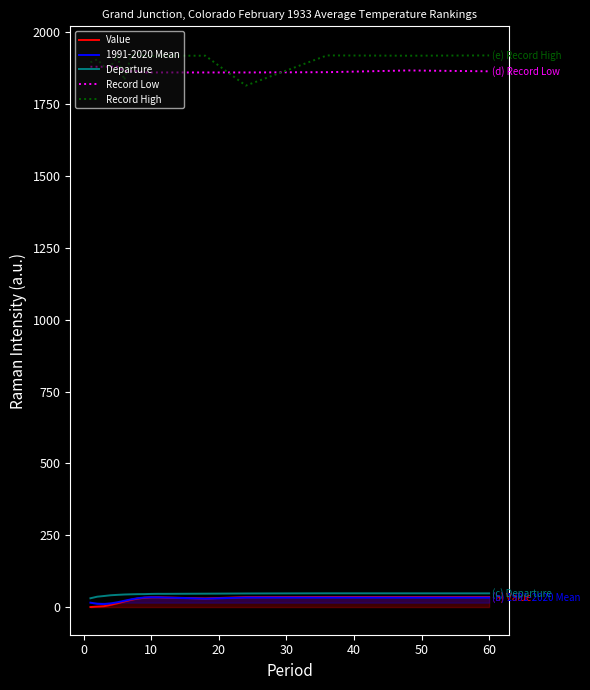

Reading right to left, list all the values displayed in this chart.

Value: 34.9	35.0	35.2	34.6	30.1	33.3	34.1	34.0	32.5	29.8	25.3	19.6	13.4	7.9	3.0	1.7	0.0
1991-2020 Mean: 33.1	33.1	33.2	33.2	29.4	33.2	33.9	34.1	33.3	30.8	26.8	21.8	16.8	12.7	10.4	11.5	15.3
Departure: 47.7	47.8	47.9	47.3	46.6	46.0	46.1	45.8	45.1	44.9	44.4	43.7	42.5	41.1	38.5	36.1	30.6
Record Low: 1864.9	1867.9	1861.9	1860.9	1860.9	1860.9	1860.9	1860.9	1860.9	1864.9	1864.9	1864.9	1880.9	1880.9	1880.9	1880.9	1880.9
Record High: 1920.2	1919.2	1920.2	1815.2	1919.2	1919.2	1918.2	1918.2	1918.2	1925.2	1918.2	1834.2	1918.2	1882.2	1882.2	1906.2	1896.2